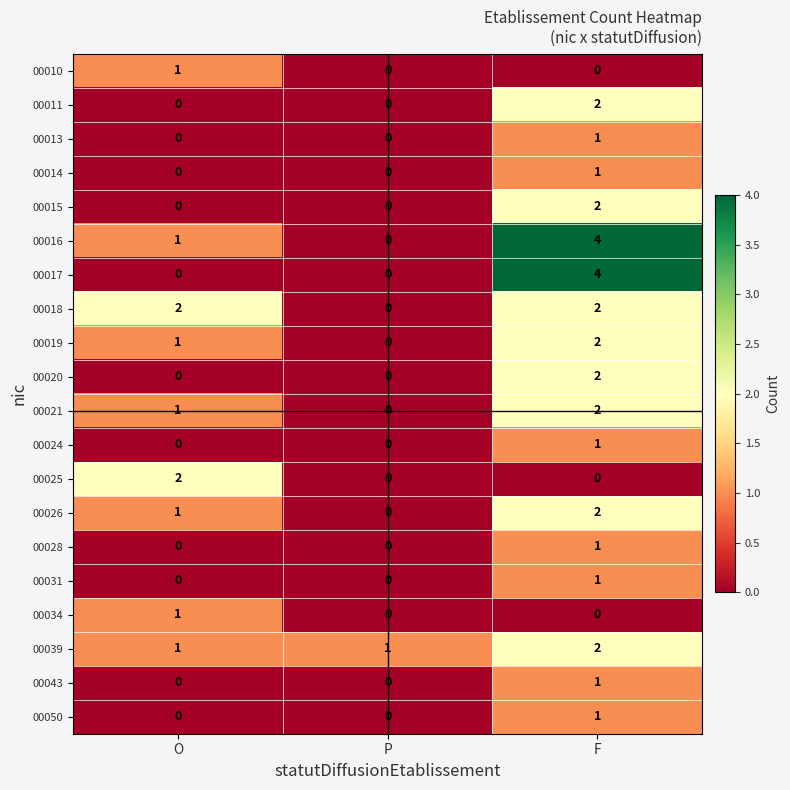

What is the difference between the highest and lowest values at F?

4